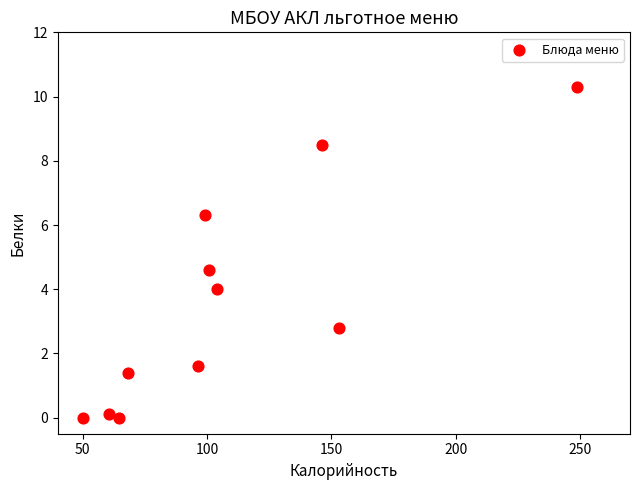

What is the range of Y values (max minus min)?

10.3